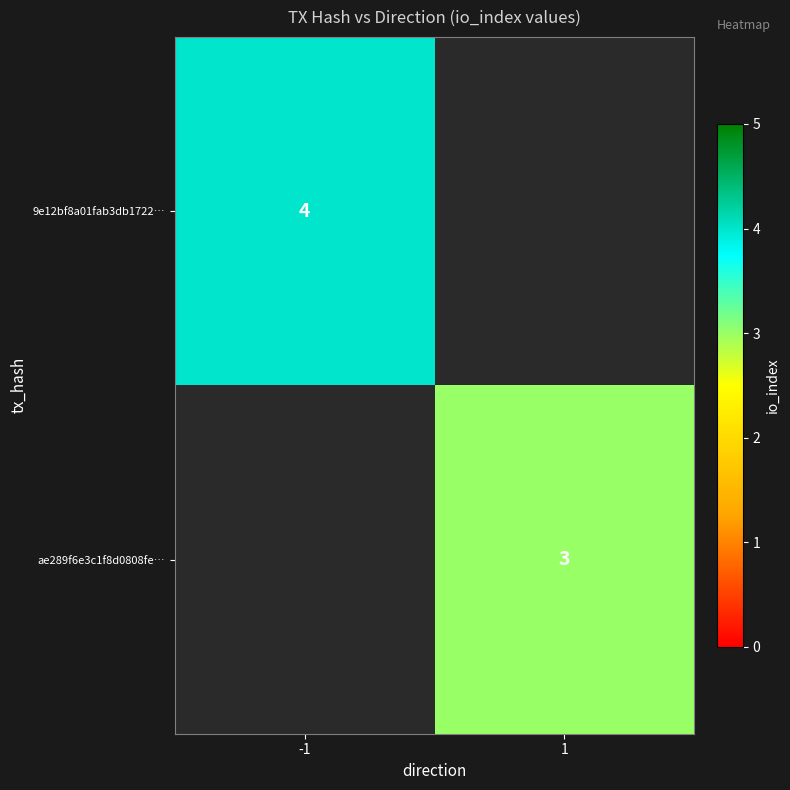

Which label corresponds to the largest value in the chart?

-1